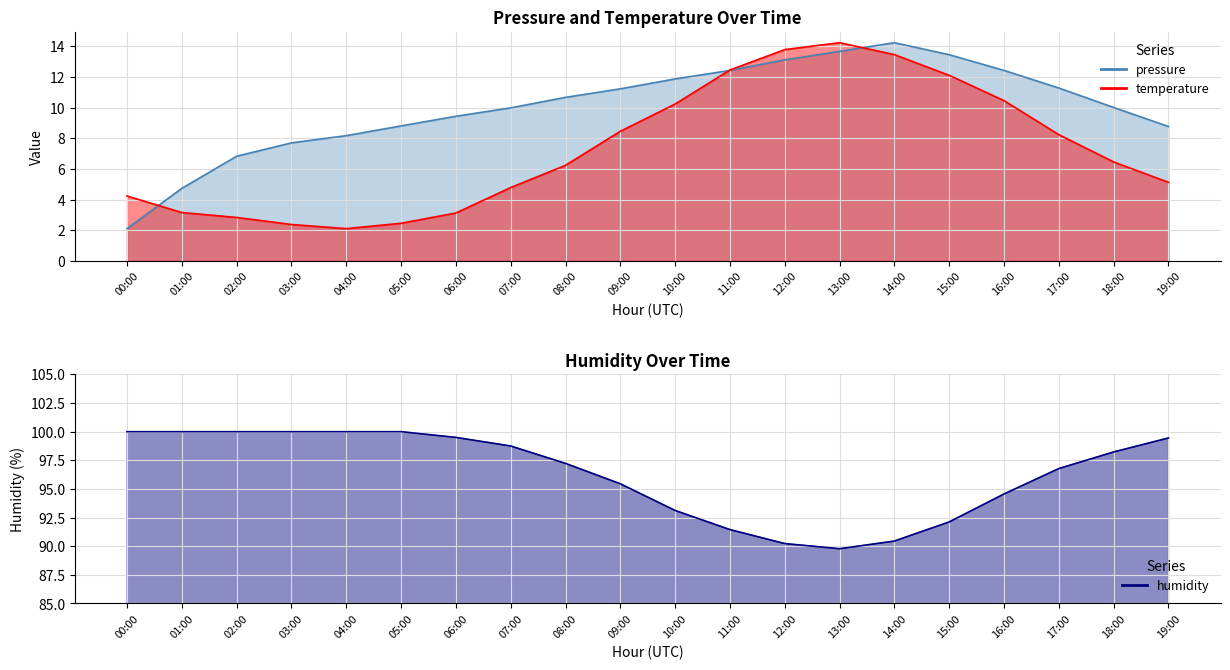

Rank the series at 19:00 from highest to lowest value.

humidity, pressure, temperature